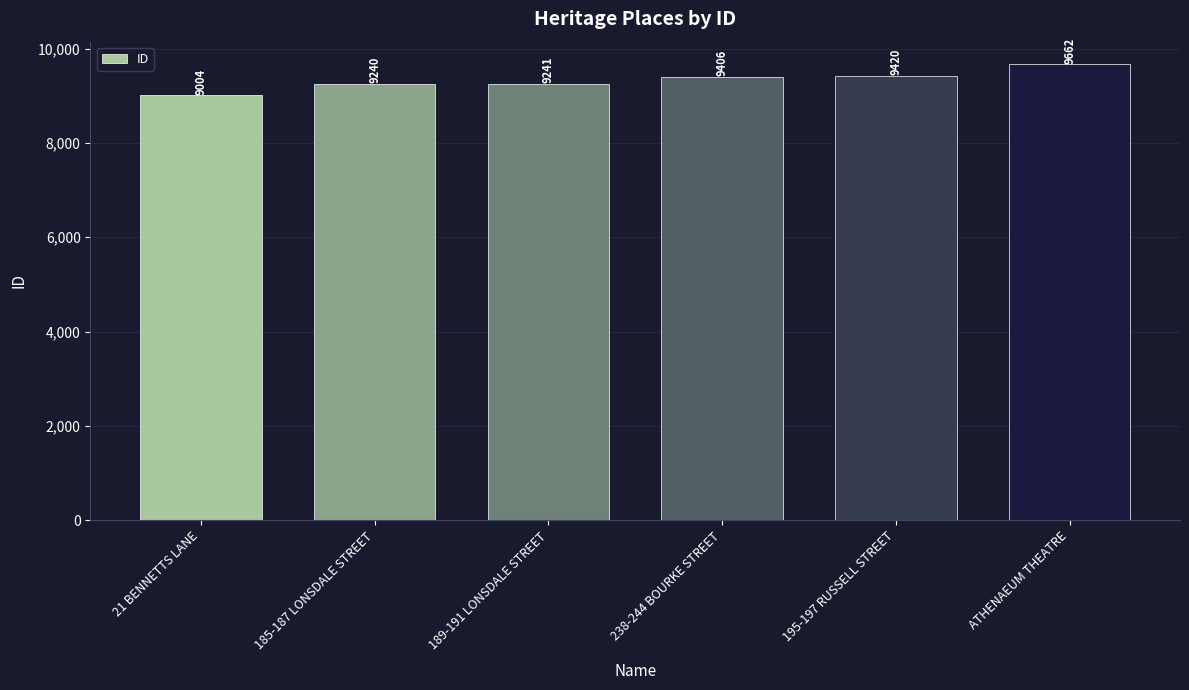

Where is the data nearest to the value 9333?

238-244 BOURKE STREET